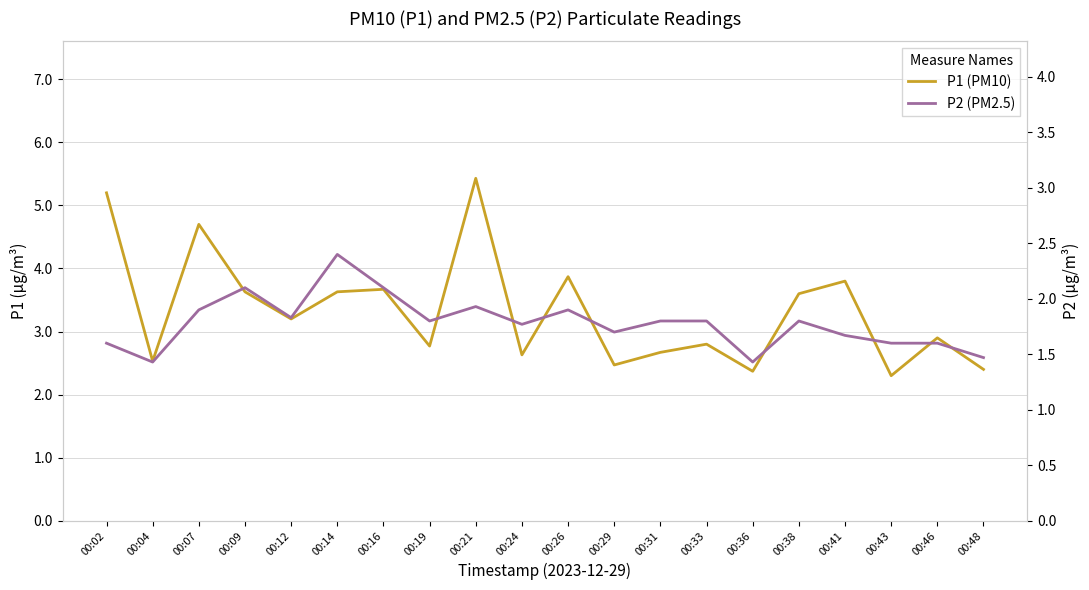

Reading left to right, transcribe all the data shown in this chart.

P1 (PM10): 5.2	2.5	4.7	3.6	3.2	3.6	3.7	2.8	5.4	2.6	3.9	2.5	2.7	2.8	2.4	3.6	3.8	2.3	2.9	2.4
P2 (PM2.5): 1.6	1.4	1.9	2.1	1.8	2.4	2.1	1.8	1.9	1.8	1.9	1.7	1.8	1.8	1.4	1.8	1.7	1.6	1.6	1.5